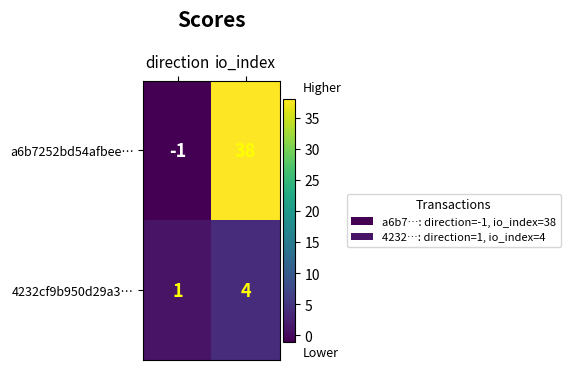

Where is a6b7252bd54afbee… nearest to the value 18?

direction